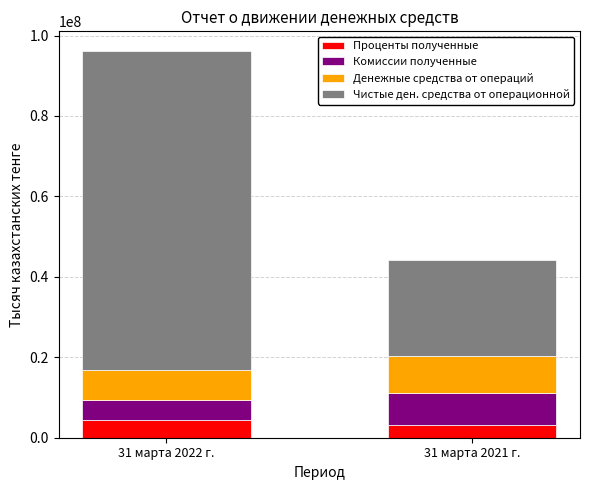

How many bars are there in total?

2